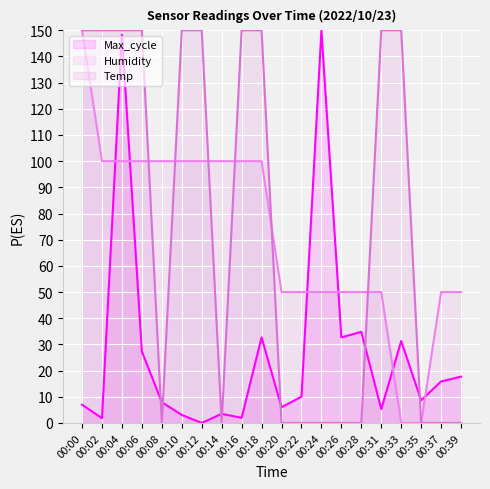

List the labels in order of Temp value, smallest first.

00:08, 00:14, 00:20, 00:22, 00:24, 00:26, 00:28, 00:35, 00:37, 00:39, 00:00, 00:02, 00:04, 00:06, 00:10, 00:12, 00:16, 00:18, 00:31, 00:33